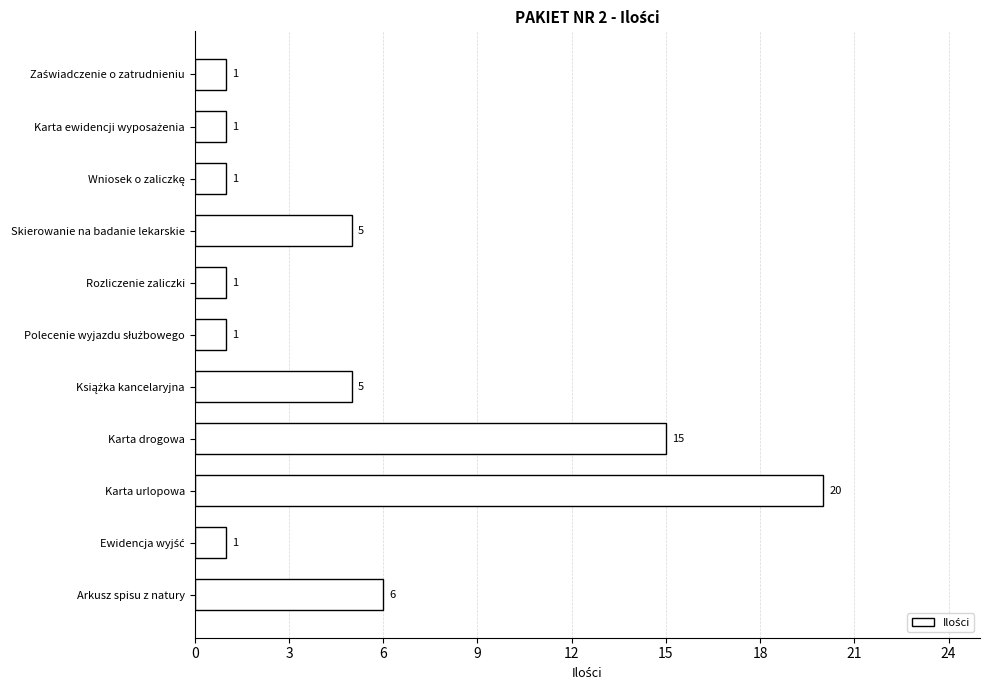

Count the number of values greater than 1.

5